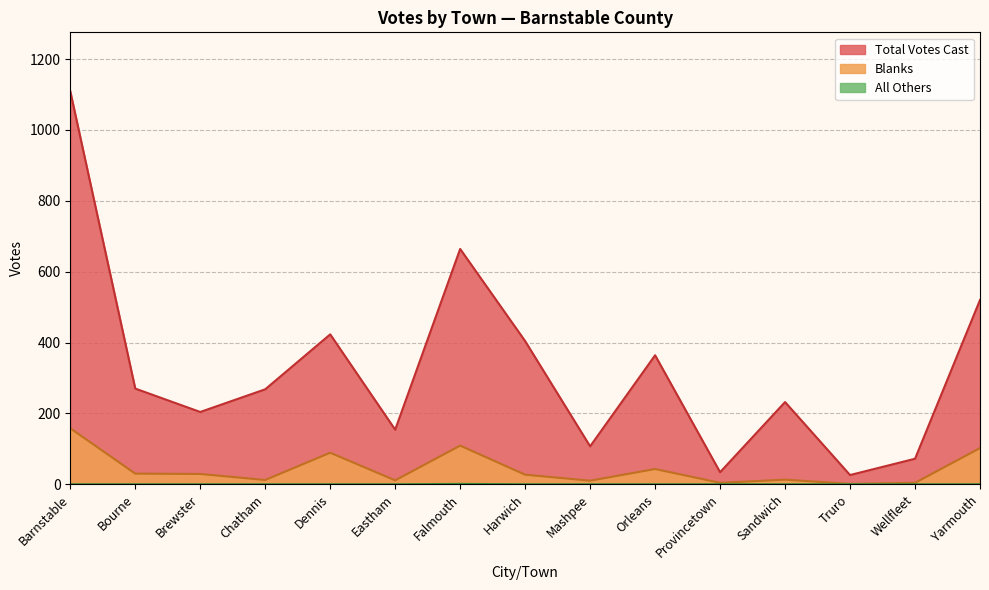

True or false: All Others and Blanks intersect in this chart.

False